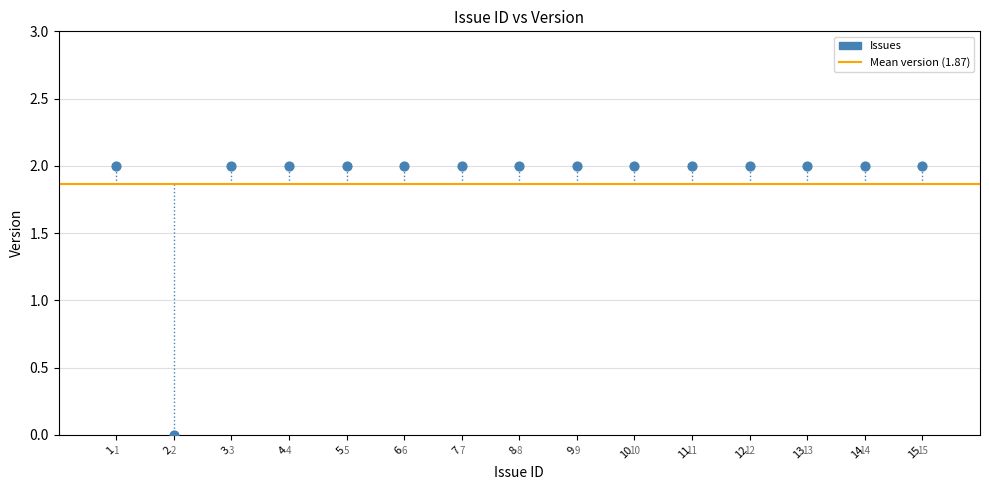

What is the range of X values (max minus min)?

14